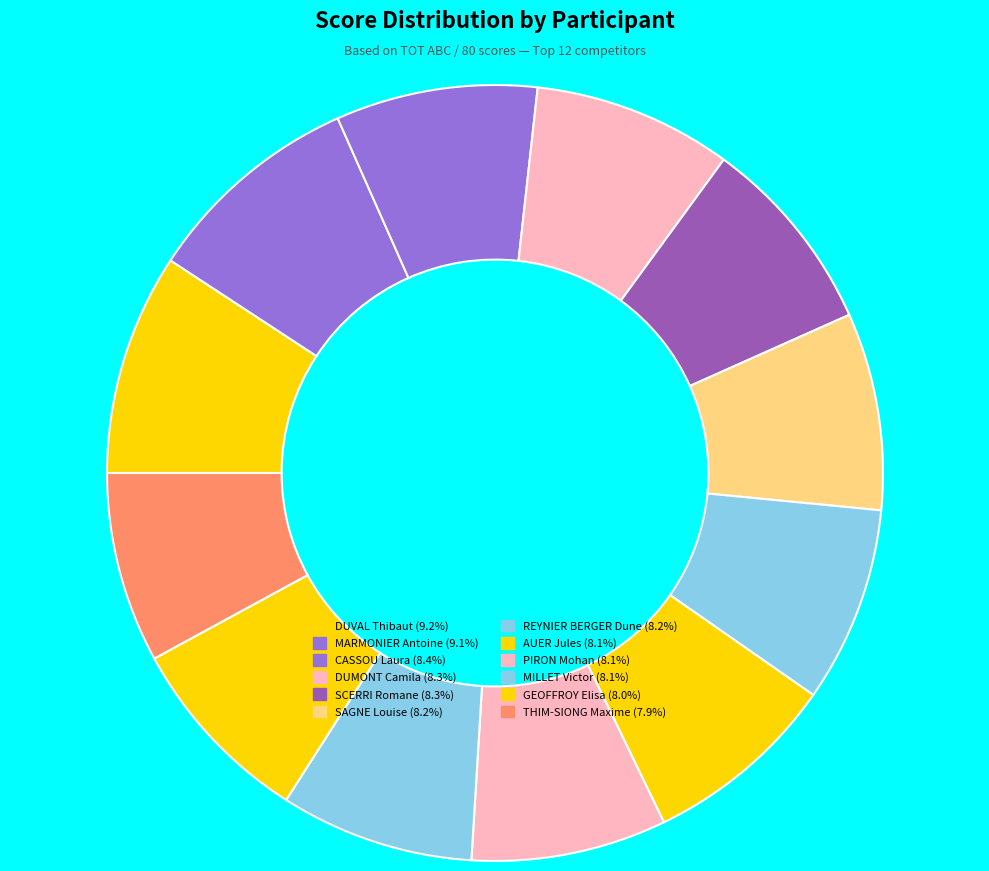

To the nearest percent, what is the combined percentage of THIM-SIONG Maxime and AUER Jules?

16%